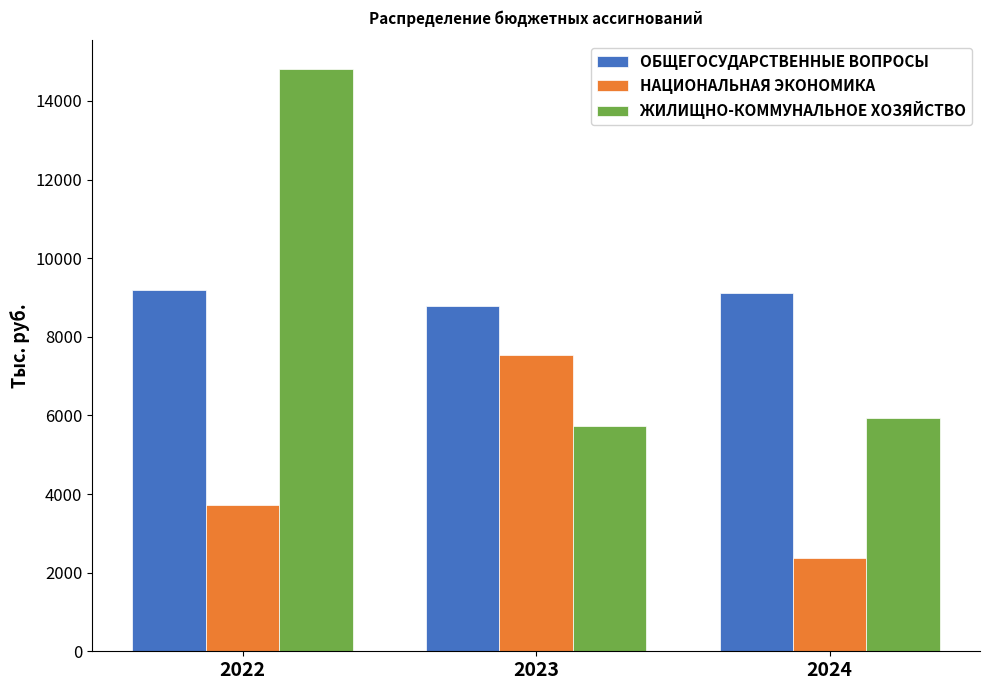

Which series has the largest range (max minus min)?

ЖИЛИЩНО-КОММУНАЛЬНОЕ ХОЗЯЙСТВО